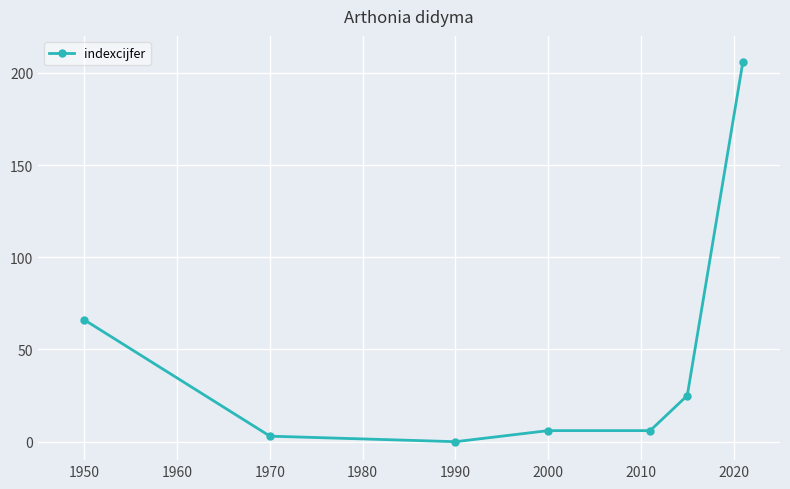

Reading right to left, list all the values displayed in this chart.

206	25	6	6	0	3	66